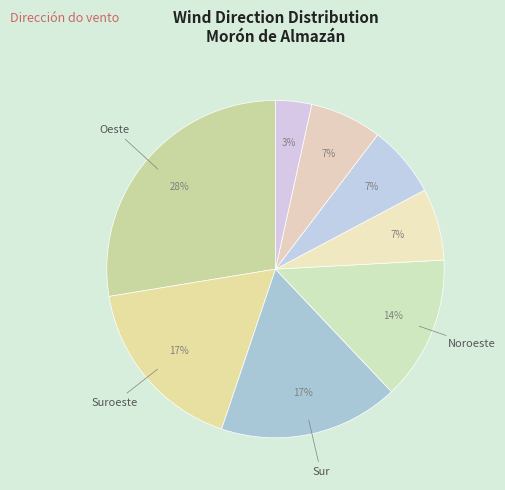

Count the number of slices in the pie.

8